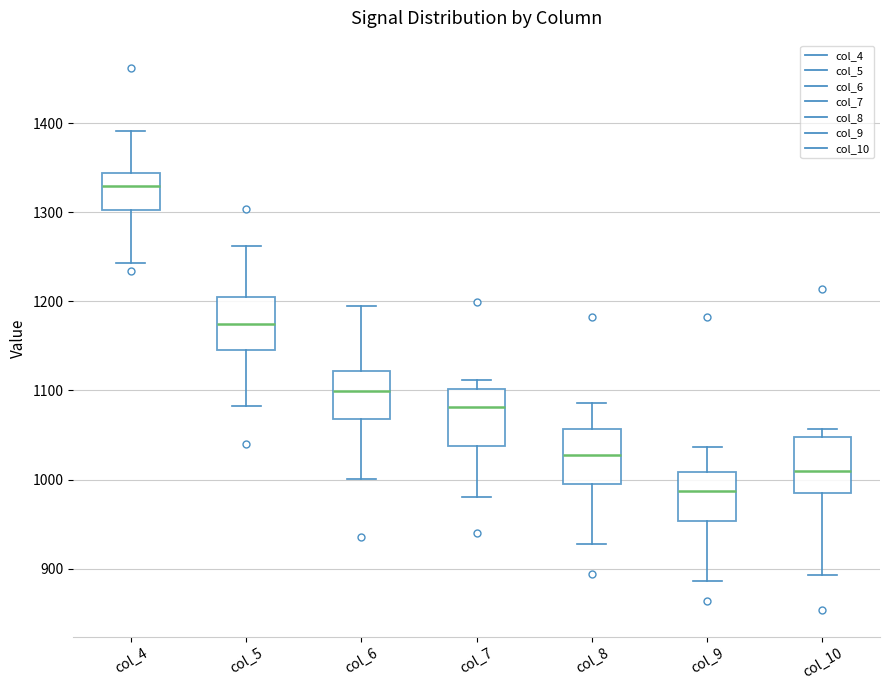

Where does the lower whisker of the box for col_7 end on the y-axis? The values are not printed on the chart, so give them approximately, as read against the axis.

980